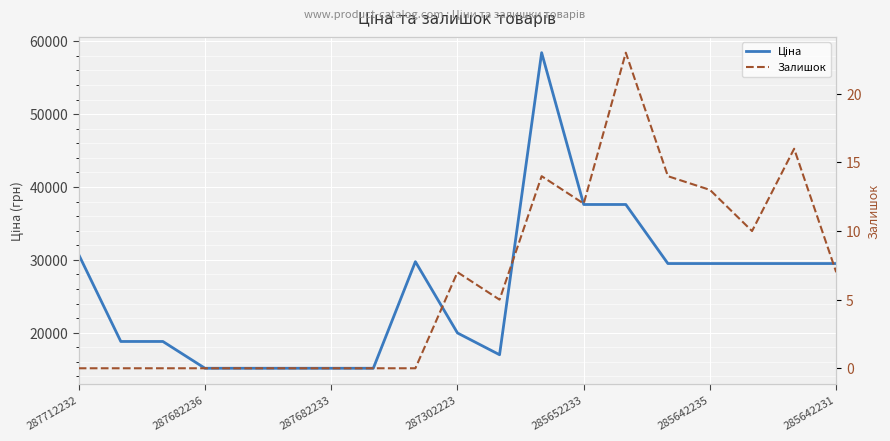

At which label does Залишок reach its minimum?

287712232